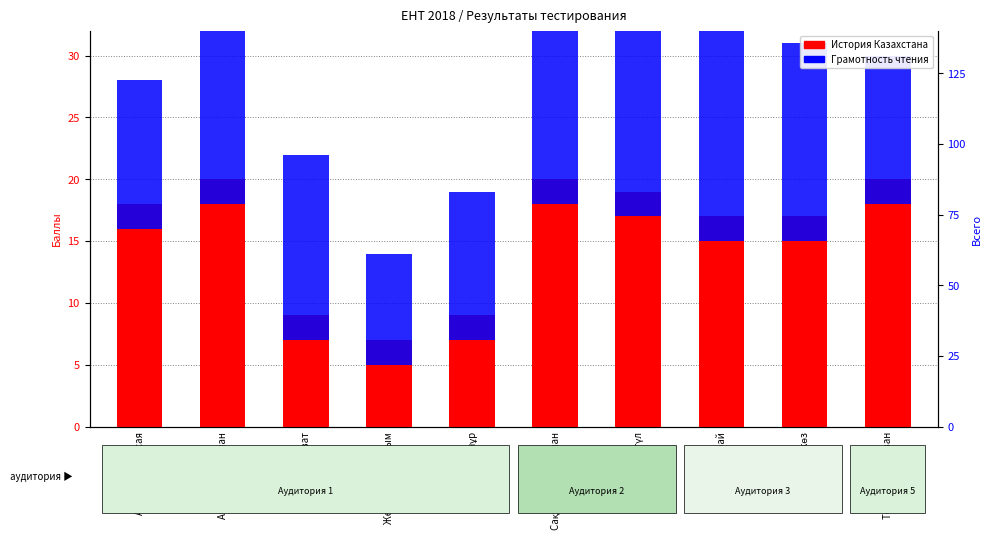

Which series has the largest total across all categories?

История Казахстана